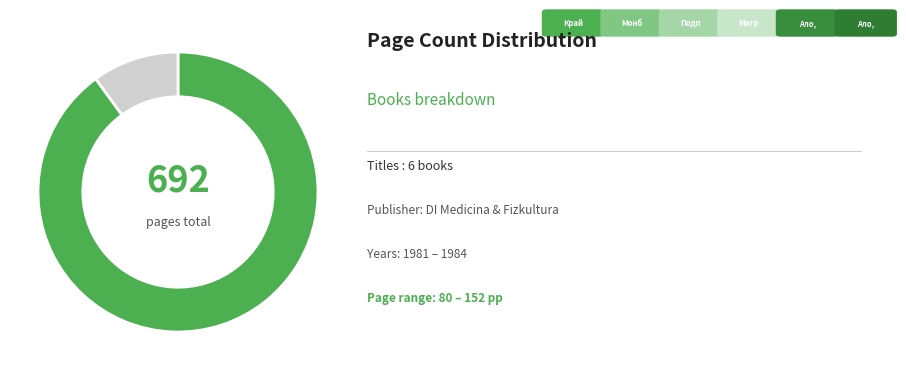

Is there a majority slice in this chart?

Yes